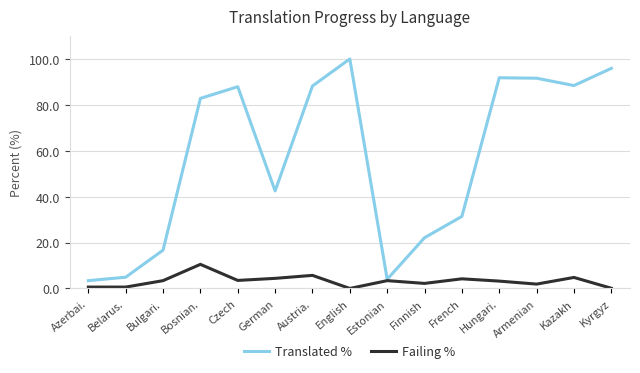

Which series has the largest range (max minus min)?

Translated %